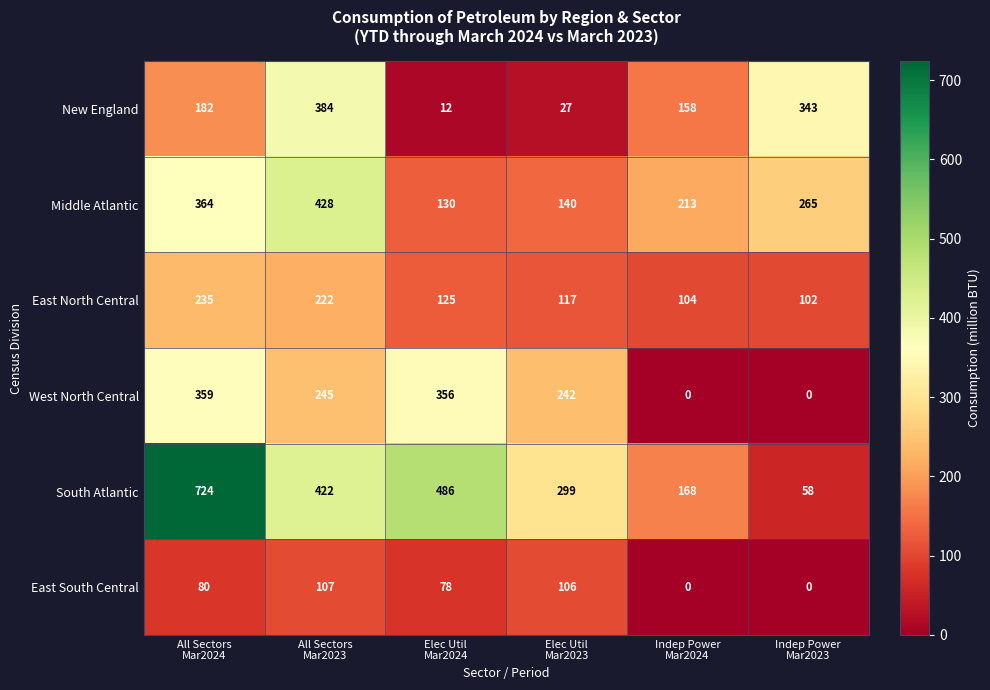

At which category is the sum across all series the highest?

All Sectors
Mar2024